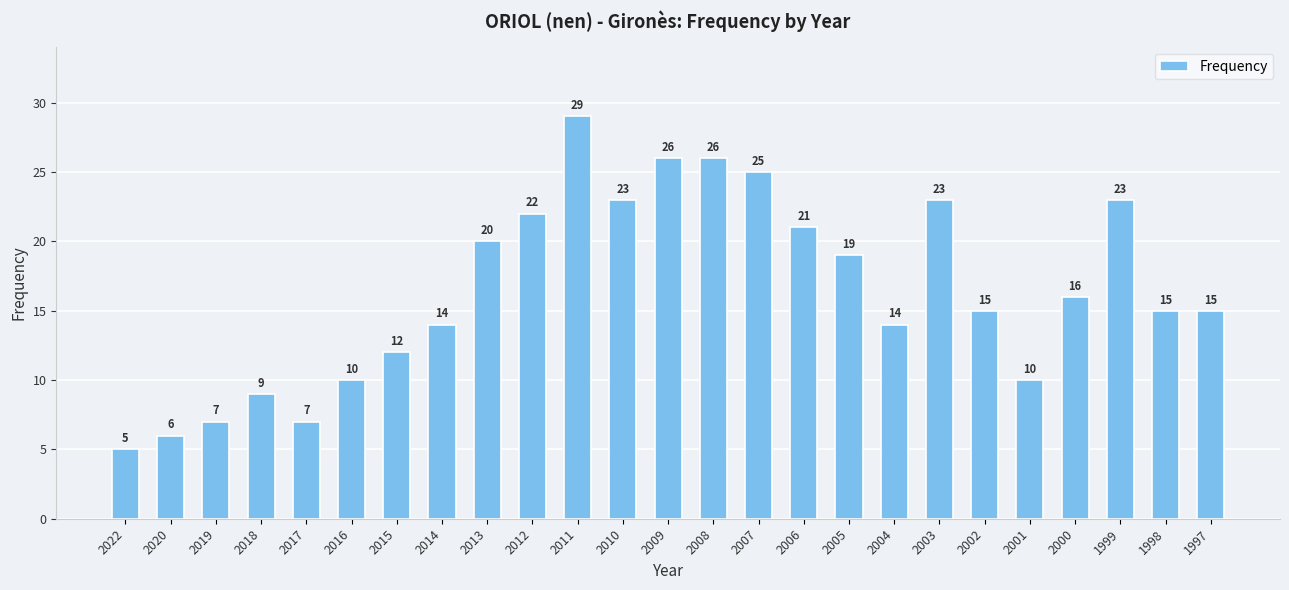

Where does the data first go above 15?

2013